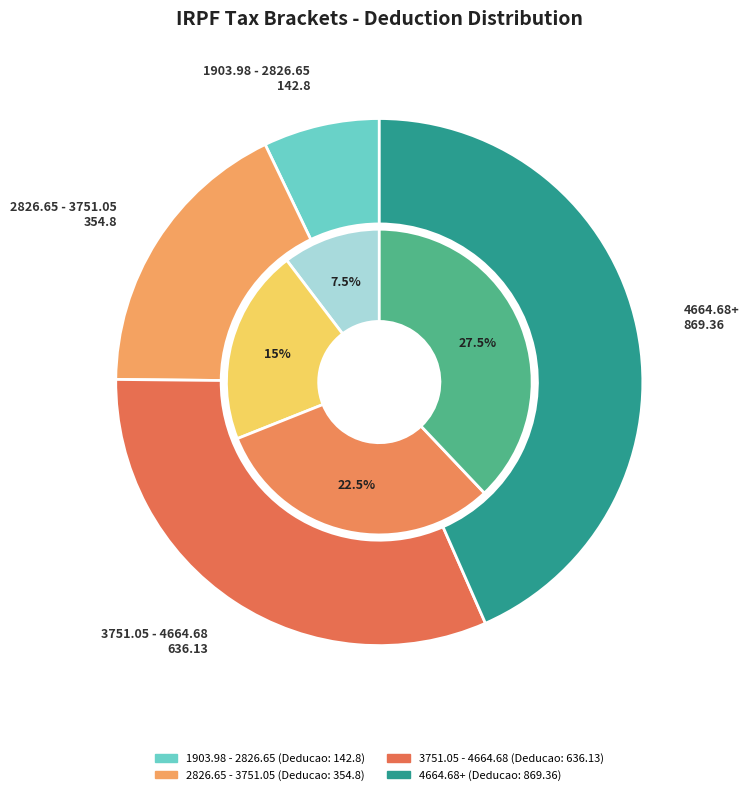

Is there any slice that represents more than half of the pie?

No